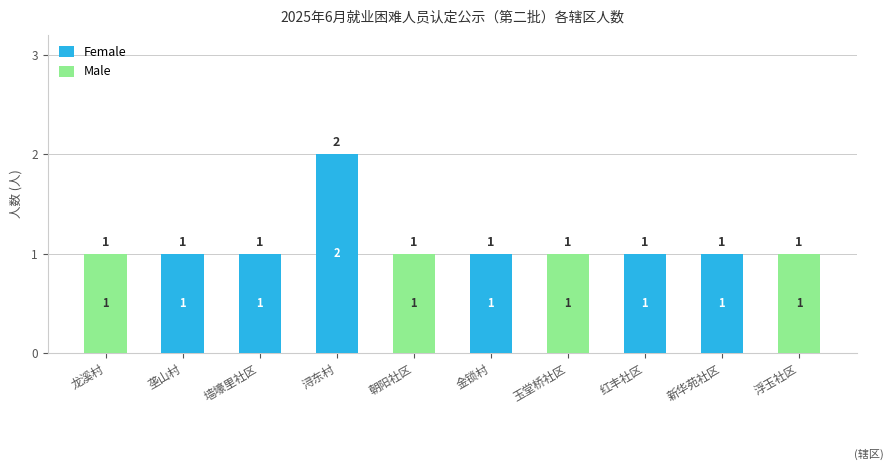

How many distinct data groups are displayed?

2